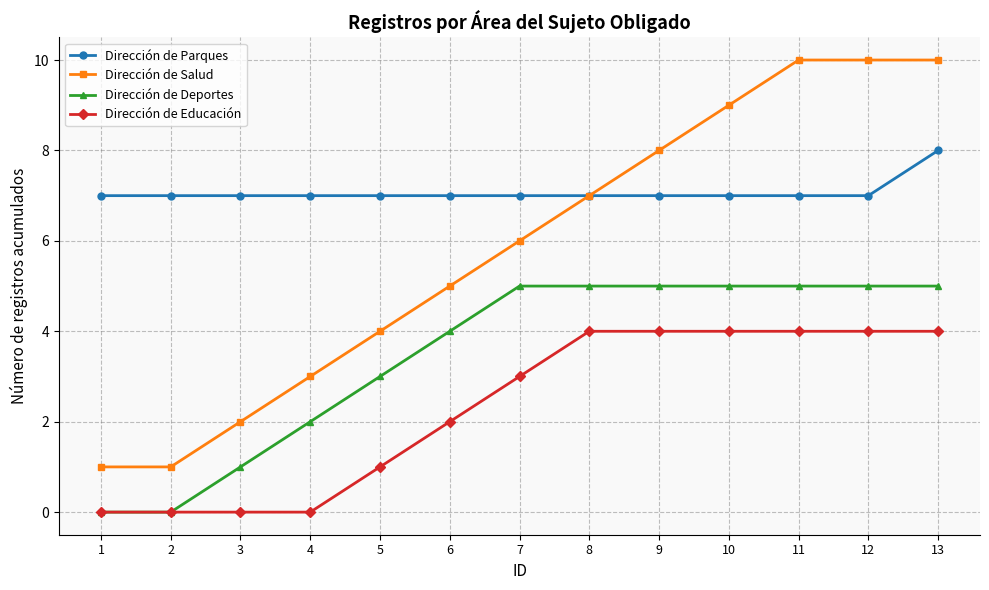

How many lines are shown in the chart?

4